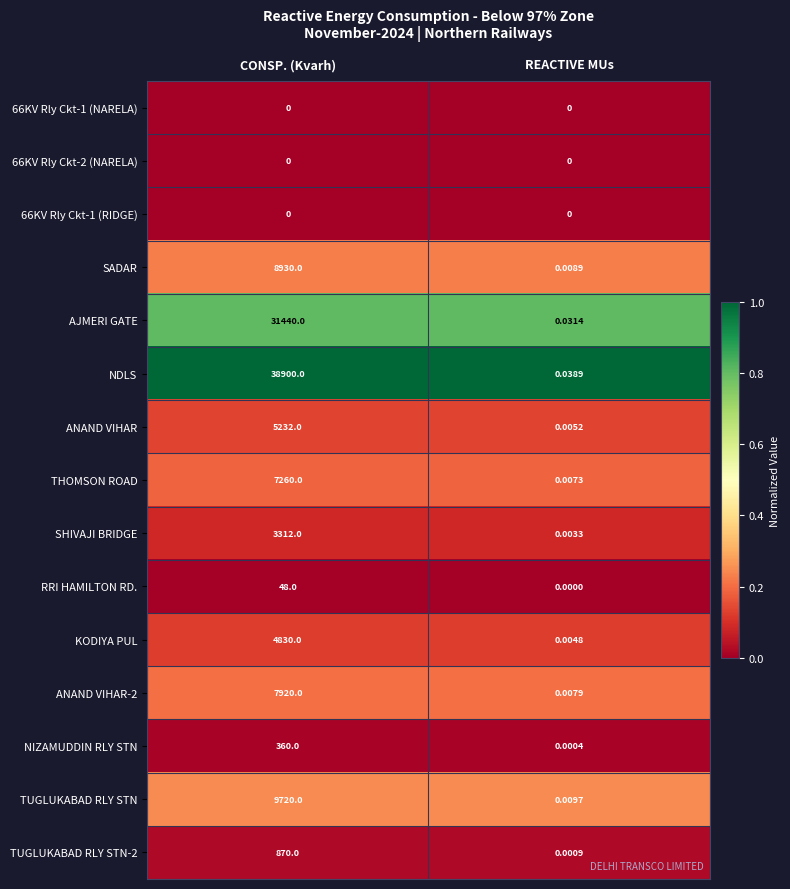

List the labels in order of KODIYA PUL value, largest first.

CONSP. (Kvarh), REACTIVE MUs